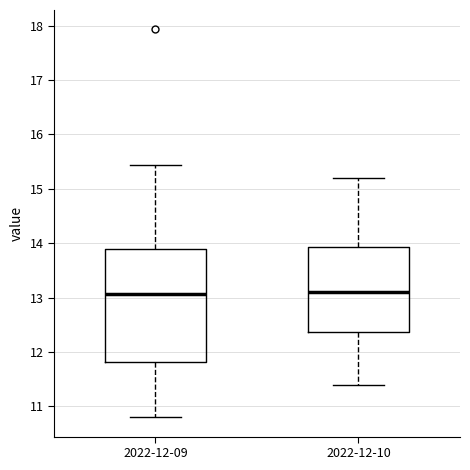

Reading left to right, transcribe this box plot: for each box, give where its median line is, the range the box spans, and where its two whiskers end, as read against the y-axis. The values are not printed on the chart, so give them approximately, as read against the axis.

2022-12-09: median 13.1, box 11.8 to 13.9, whiskers 10.8 to 15.4
2022-12-10: median 13.1, box 12.4 to 13.9, whiskers 11.4 to 15.2